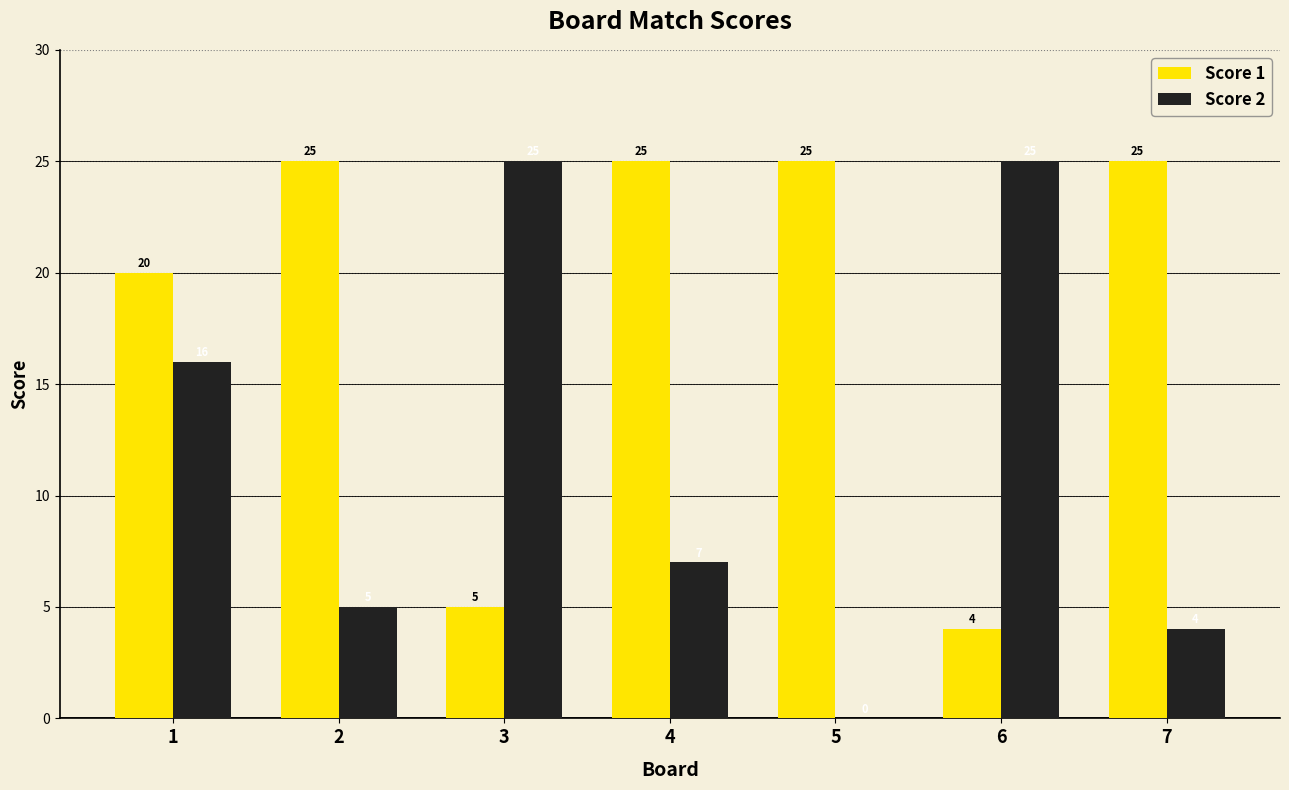

Is the value of Score 1 at 7 greater than the value of Score 2 at 4?

Yes